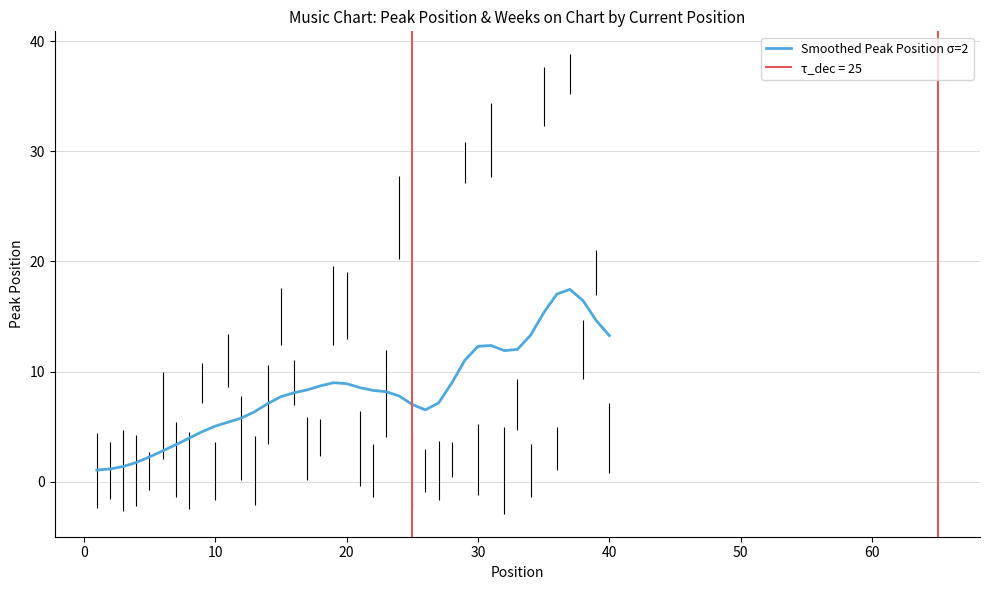

How many data points are above 8?

21